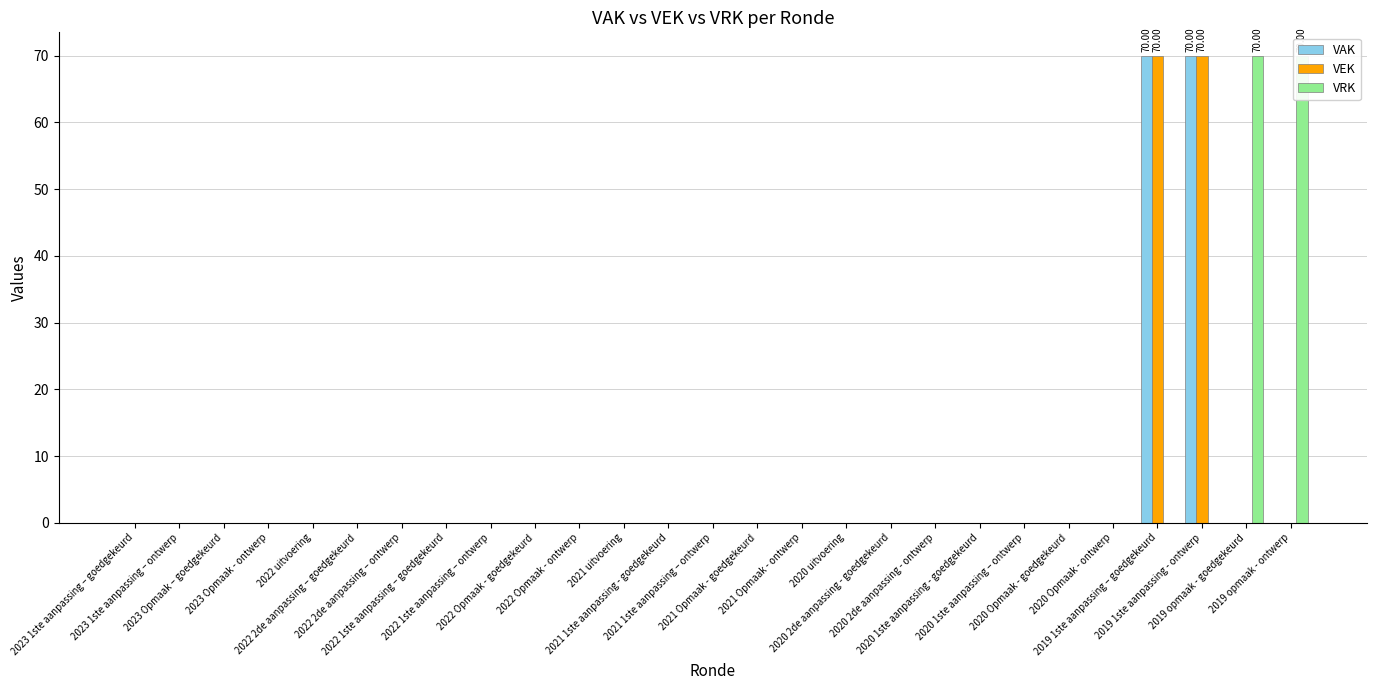

Is the value of VEK at 2019 1ste aanpassing – goedgekeurd greater than the value of VRK at 2022 1ste aanpassing – goedgekeurd?

Yes